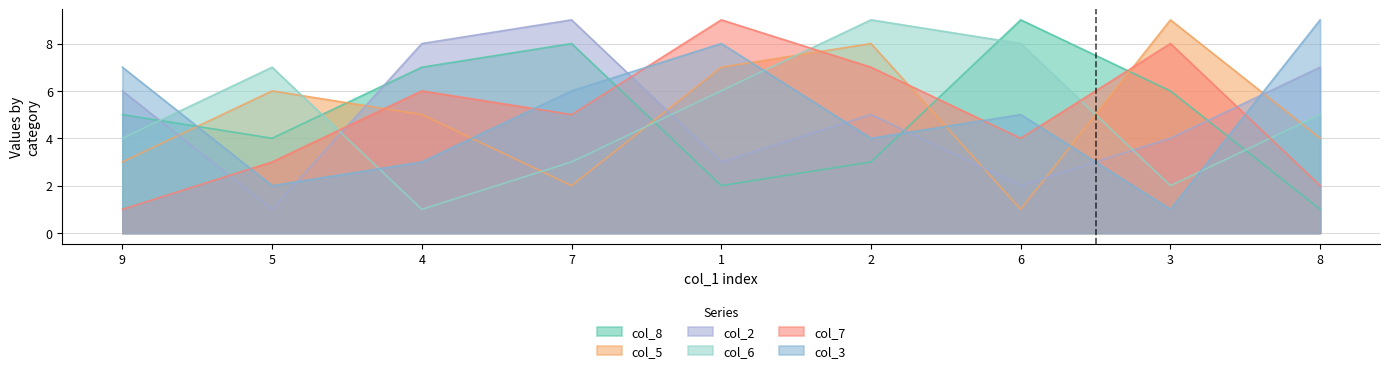

How many values in the col_5 series are below 5?

4